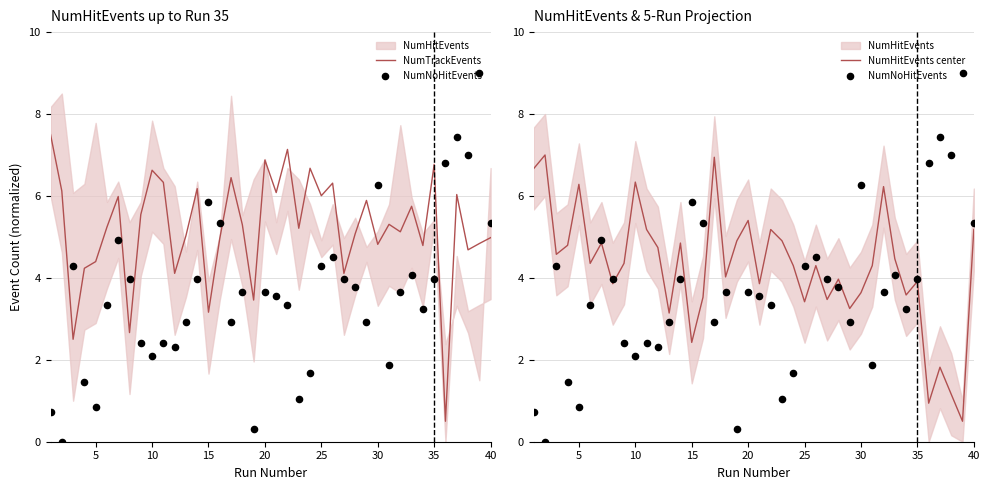

What is the highest value of the NumHitEvents center series?

7.0